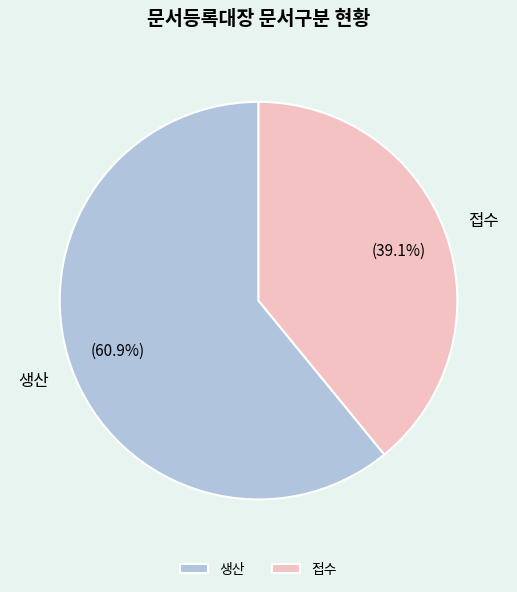

Approximately how many times larger is the value at 생산 compared to 접수?

1.6